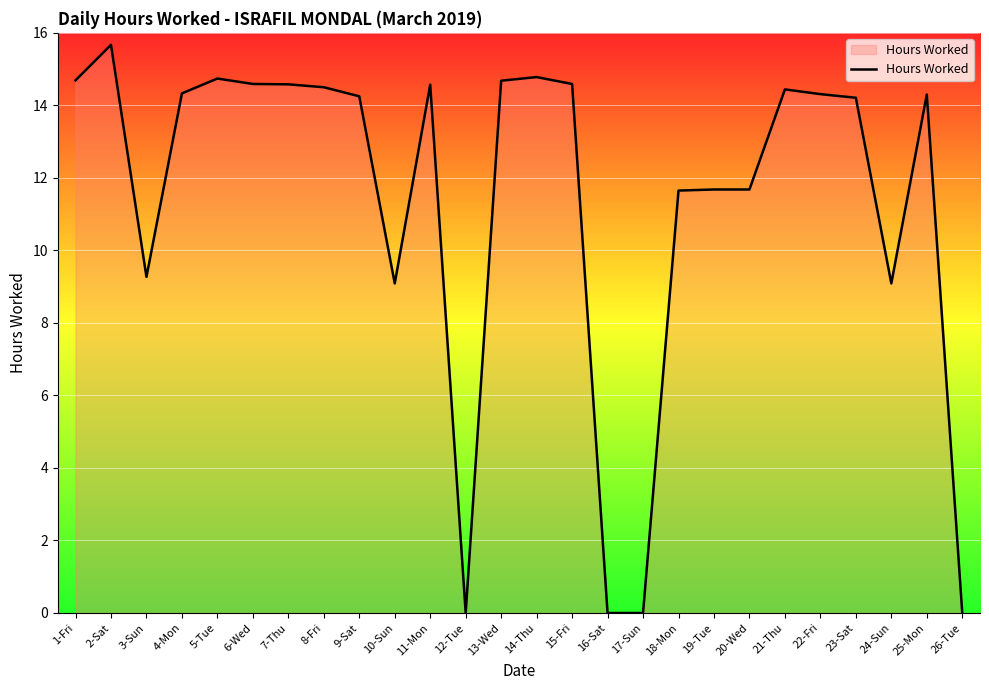

What is the approximate value at 10-Sun?

9.1